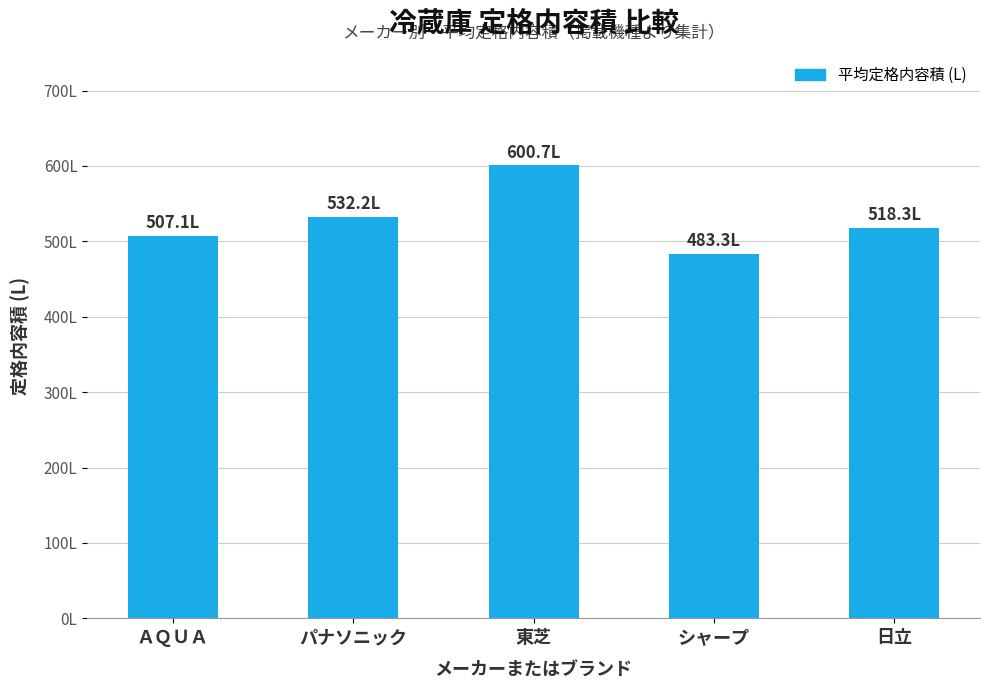

Does the chart contain any negative values?

No